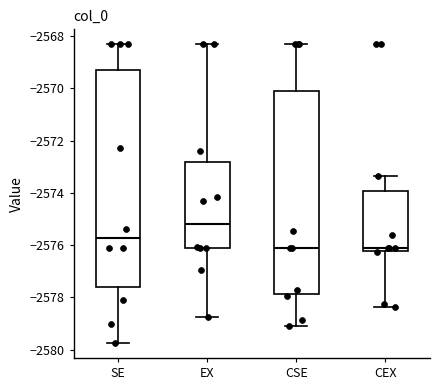

Reading left to right, transcribe this box plot: for each box, give where its median line is, the range the box spans, and where its two whiskers end, as read against the y-axis. The values are not printed on the chart, so give them approximately, as read against the axis.

SE: median -2575.8, box -2577.6 to -2569.4, whiskers -2579.8 to -2568.4
EX: median -2575.2, box -2576.0 to -2572.8, whiskers -2578.8 to -2568.4
CSE: median -2576.0, box -2577.8 to -2570.2, whiskers -2579.0 to -2568.4
CEX: median -2576.0, box -2576.2 to -2574.0, whiskers -2578.4 to -2573.4